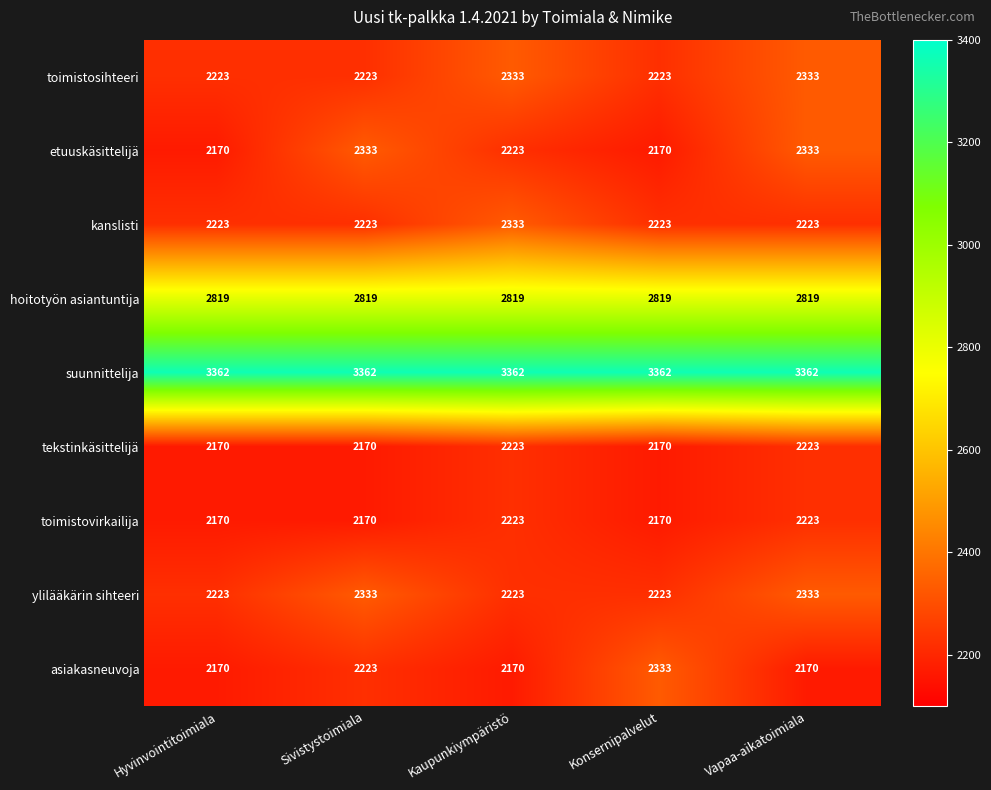

Is the value of toimistosihteeri at Sivistystoimiala greater than the value of asiakasneuvoja at Vapaa-aikatoimiala?

Yes